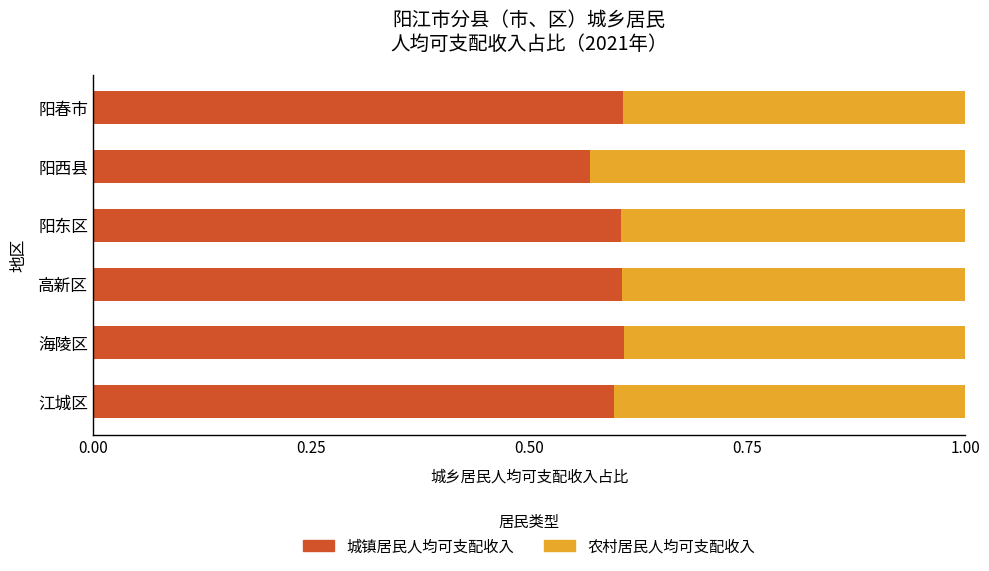

Count the number of data series in this chart.

2